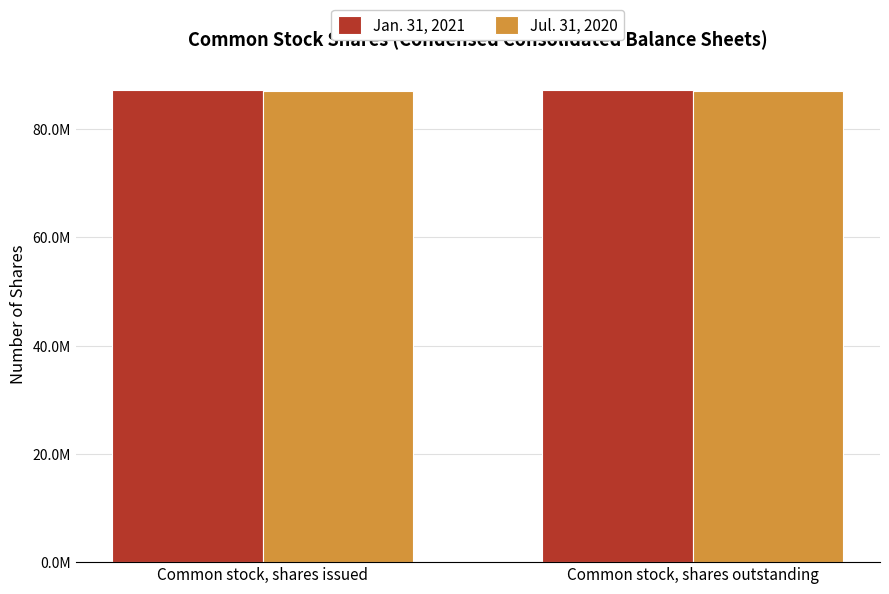

What is the difference between the highest and lowest values at Common stock, shares outstanding?

150190